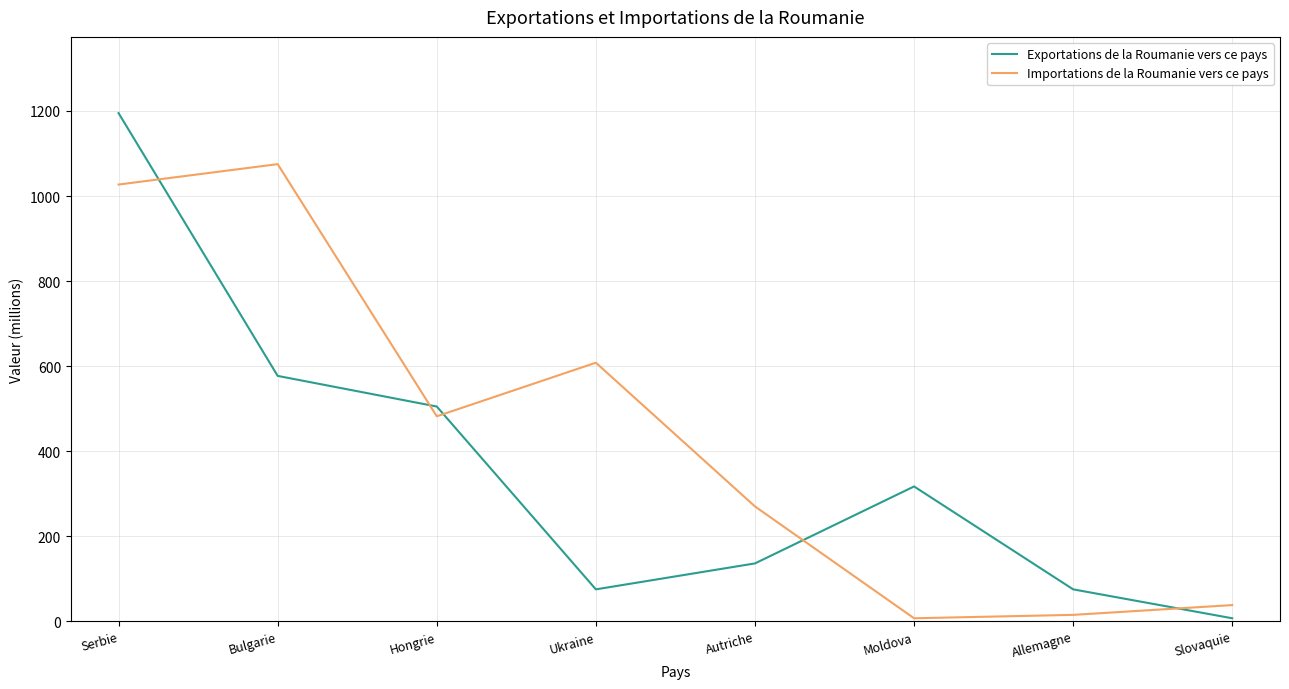

Between Ukraine and Allemagne, which series saw the biggest shift?

Importations de la Roumanie vers ce pays